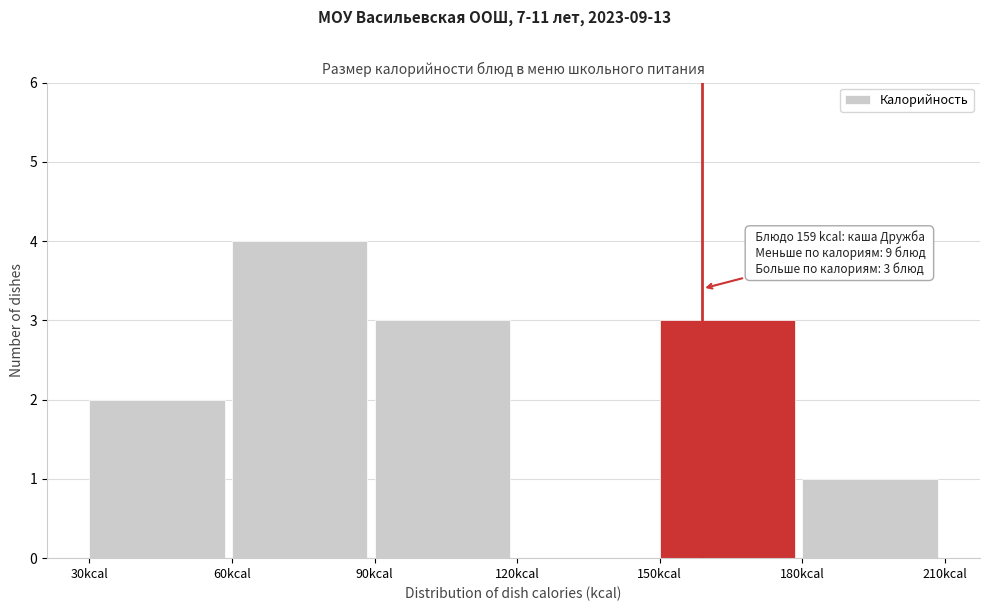

Over which range of the x-axis is the bar tallest?

60 to 90